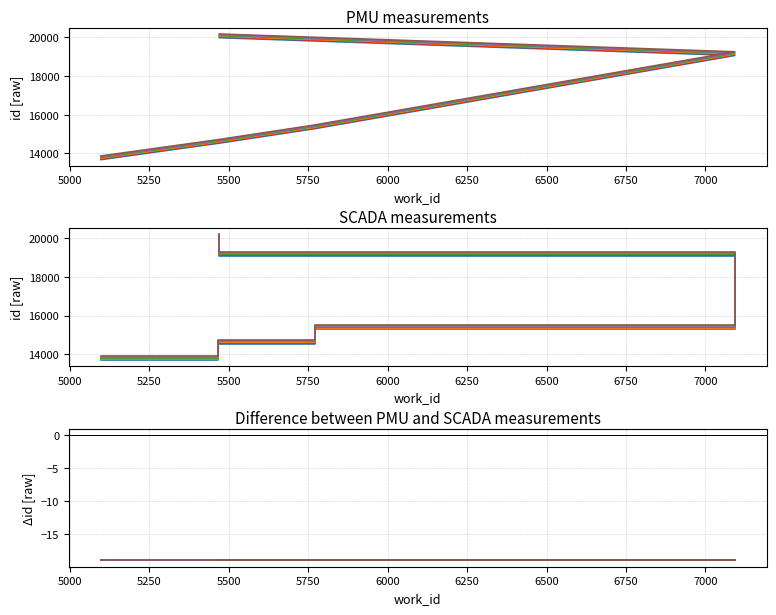

What is the sum of all values?

82542.3